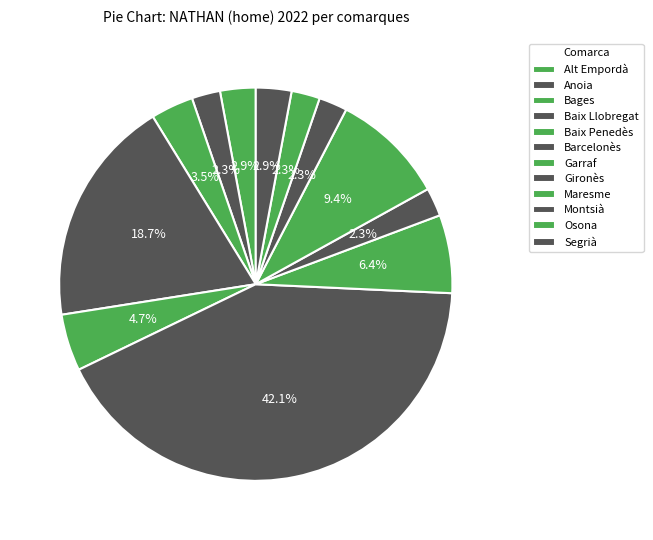

Which category has the smallest portion of the pie?

Anoia